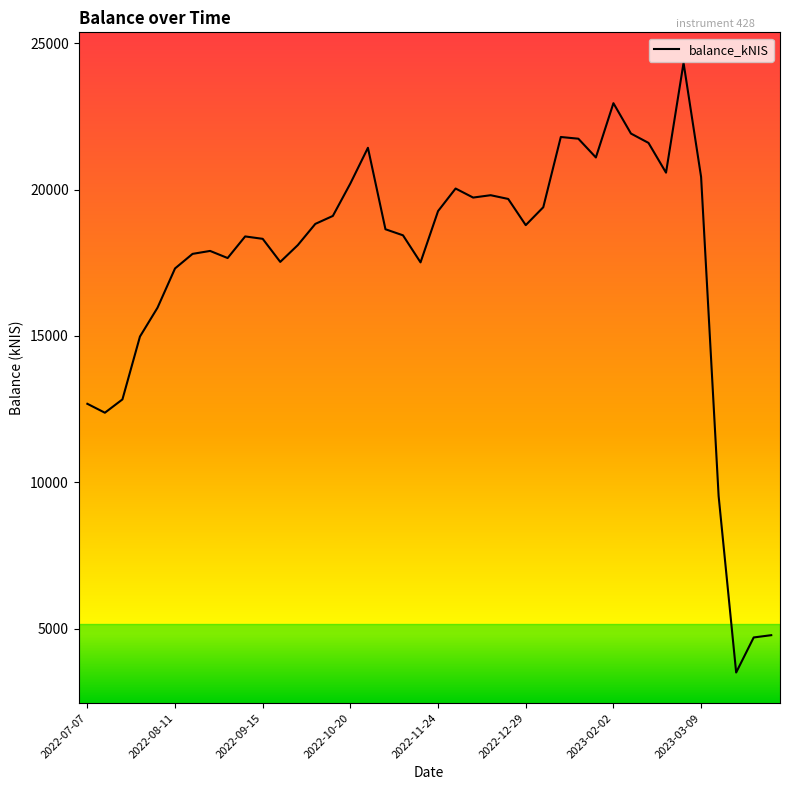

What is the greatest value displayed?

24335.2